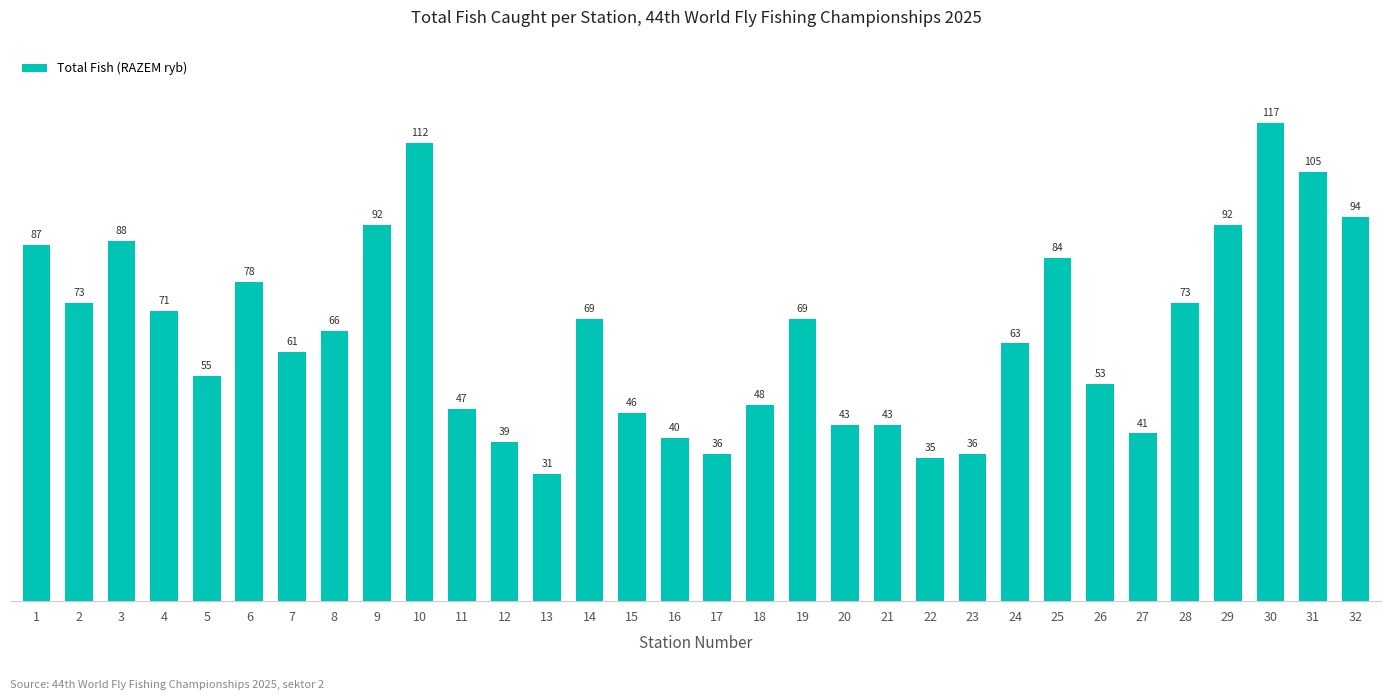

Where does the data first go above 66?

1